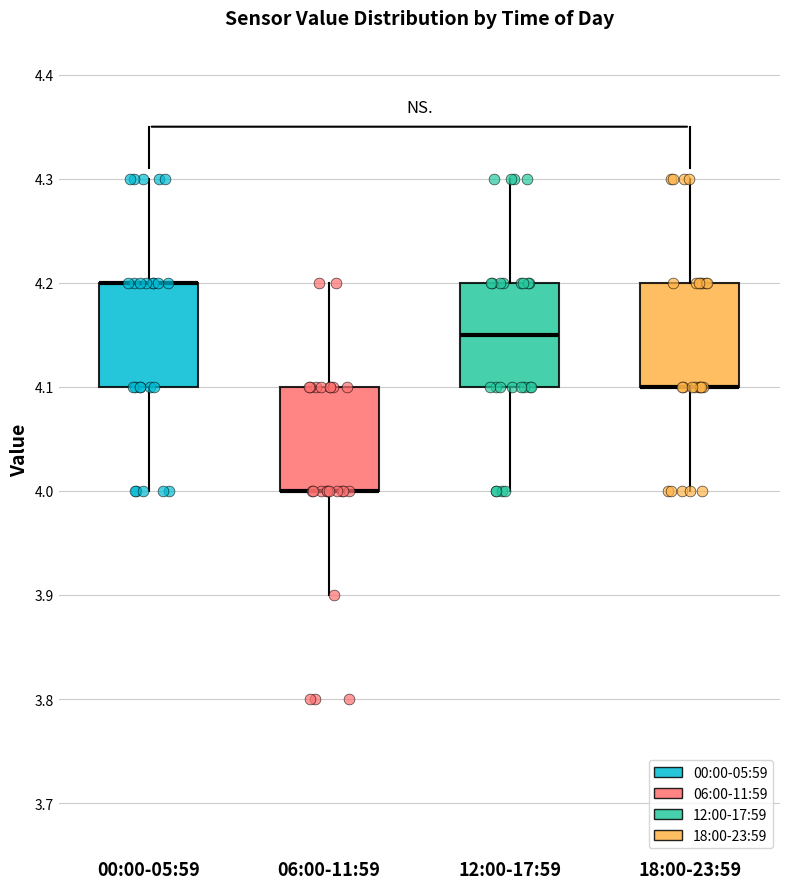

Where does the lower whisker of the box for 00:00-05:59 end on the y-axis? The values are not printed on the chart, so give them approximately, as read against the axis.

4.00